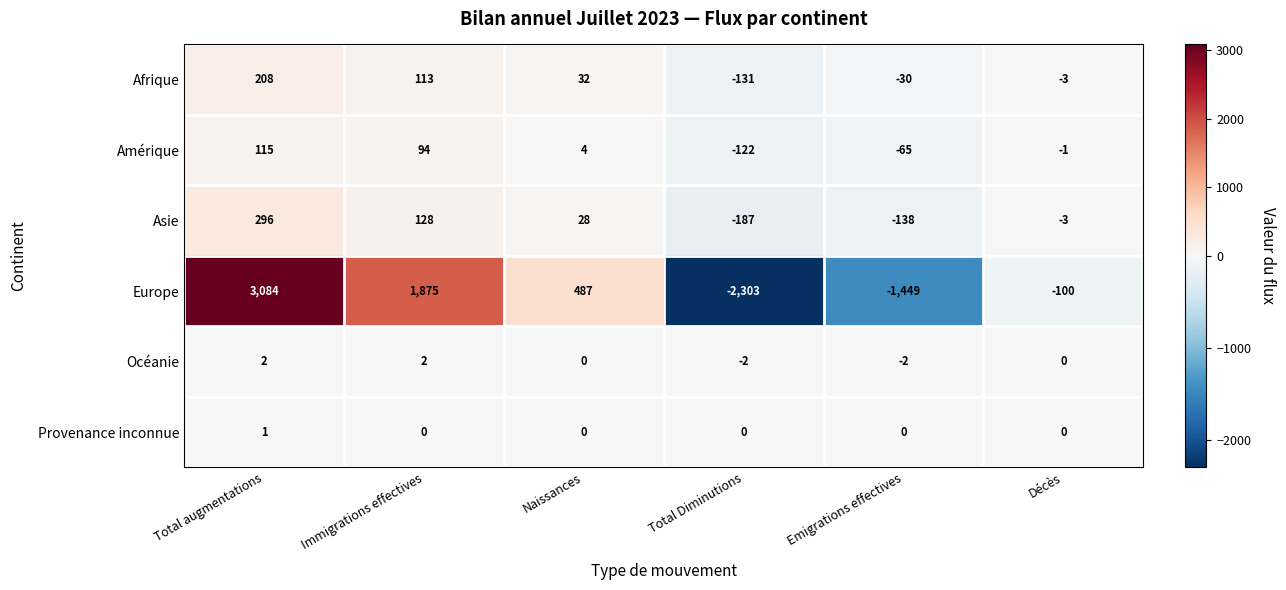

What is the total value across all series at Emigrations effectives?

-1684